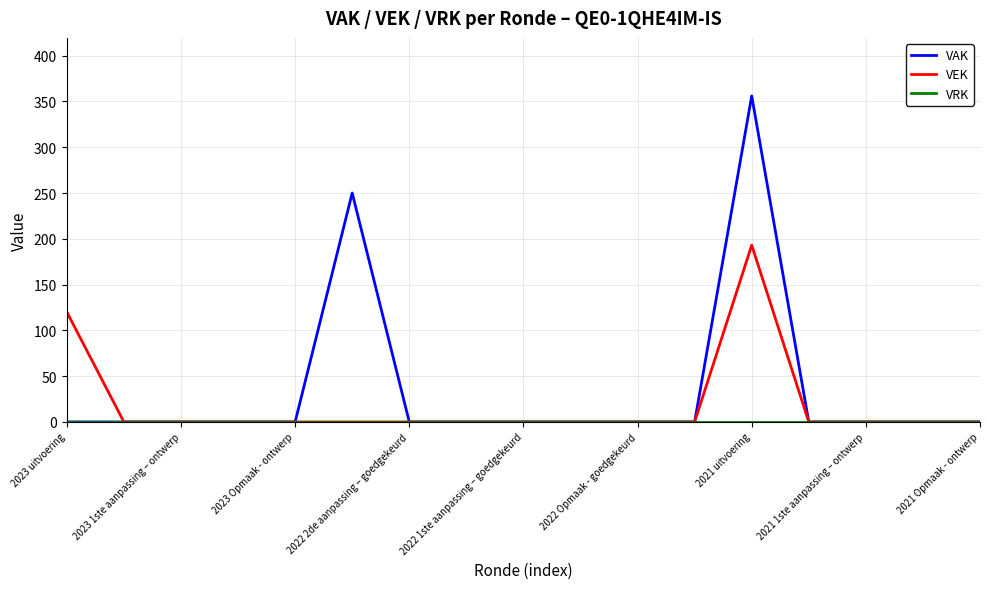

Which series has the largest total across all categories?

VAK